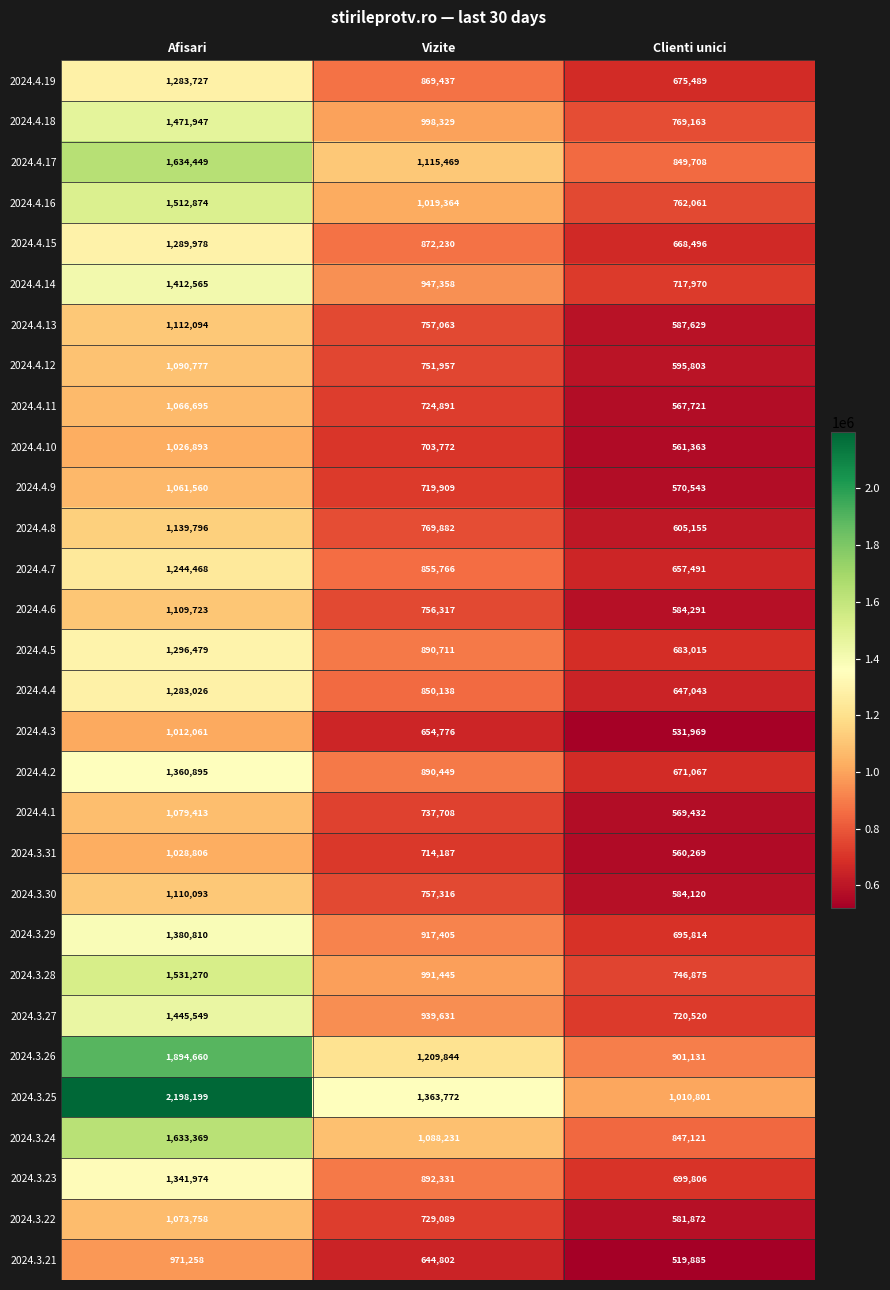

At how many categories does at least one series exceed 1117966?

2